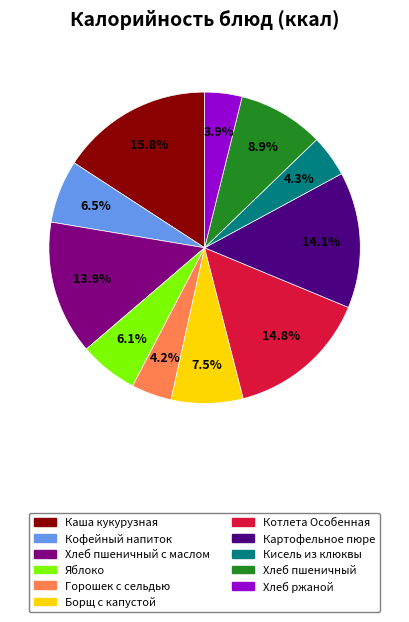

Is there any slice that represents more than half of the pie?

No